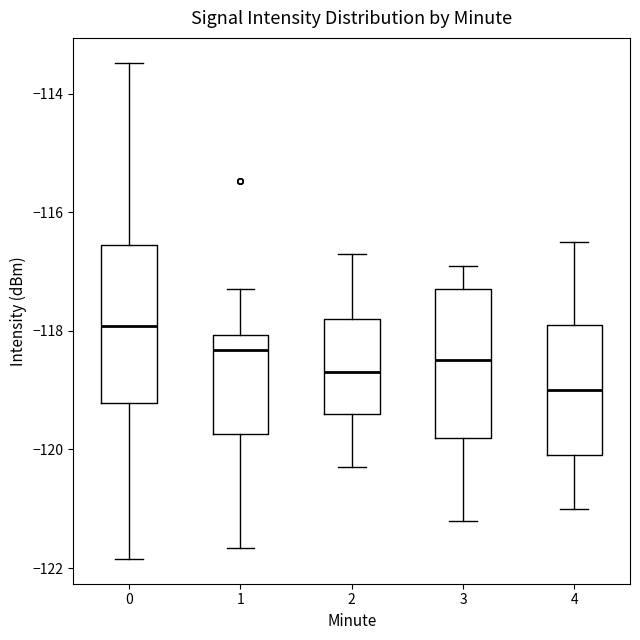

Which box has the lowest median line?

4